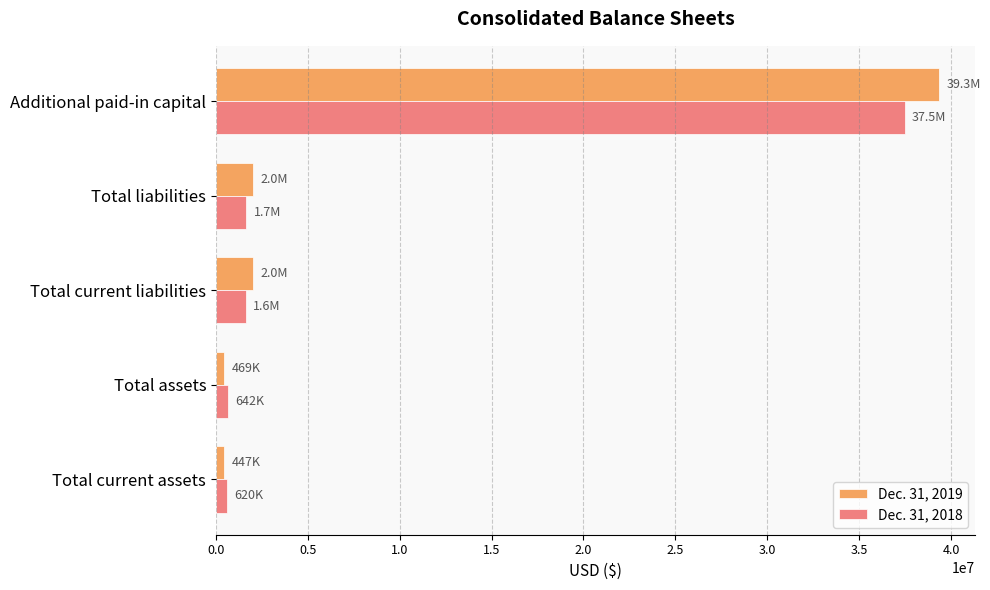

What is the difference between the second highest and second lowest values in the Dec. 31, 2019 series?

1574556